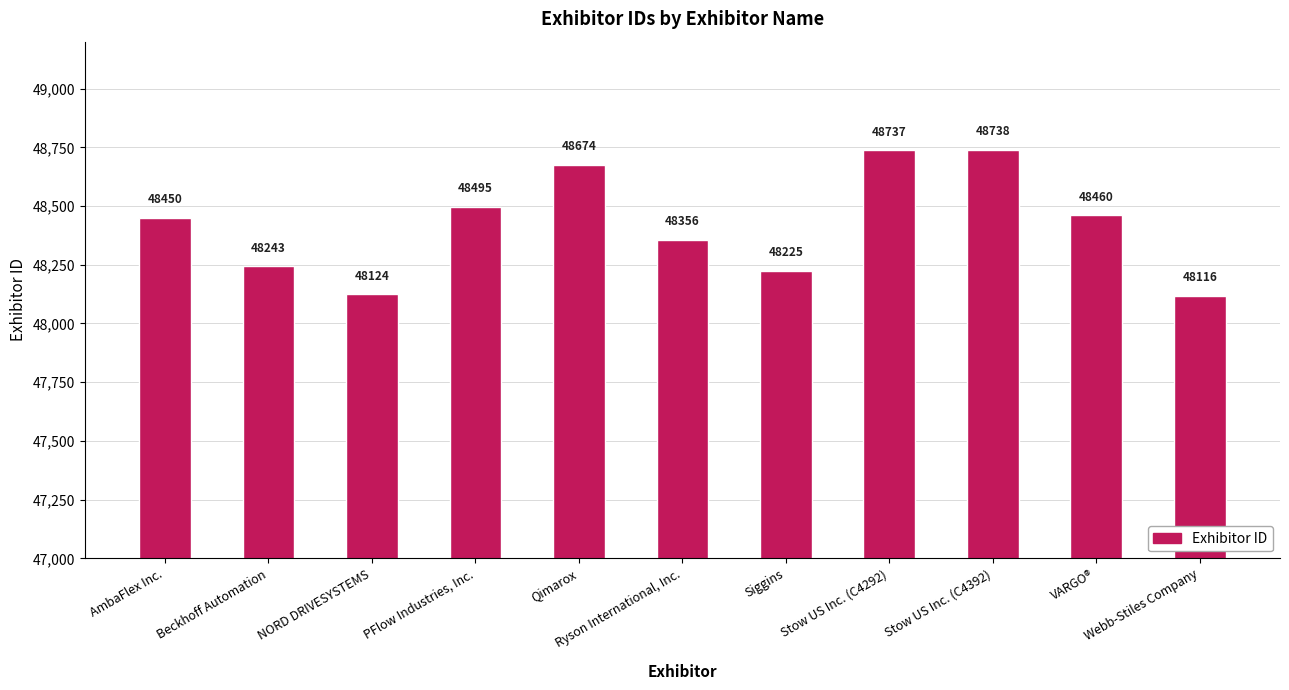

List the labels in order of value, smallest first.

Webb-Stiles Company, NORD DRIVESYSTEMS, Siggins, Beckhoff Automation, Ryson International, Inc., AmbaFlex Inc., VARGO®, PFlow Industries, Inc., Qimarox, Stow US Inc. (C4292), Stow US Inc. (C4392)